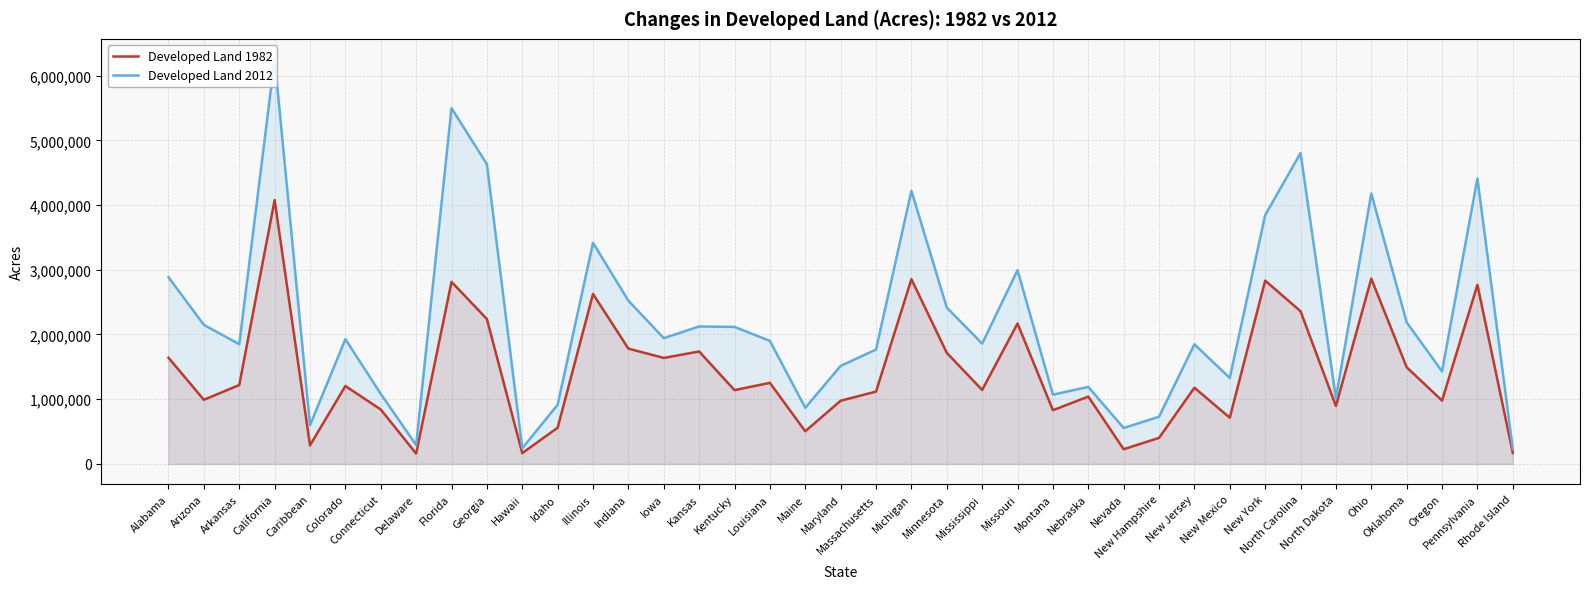

Which series has the largest range (max minus min)?

Developed Land 2012